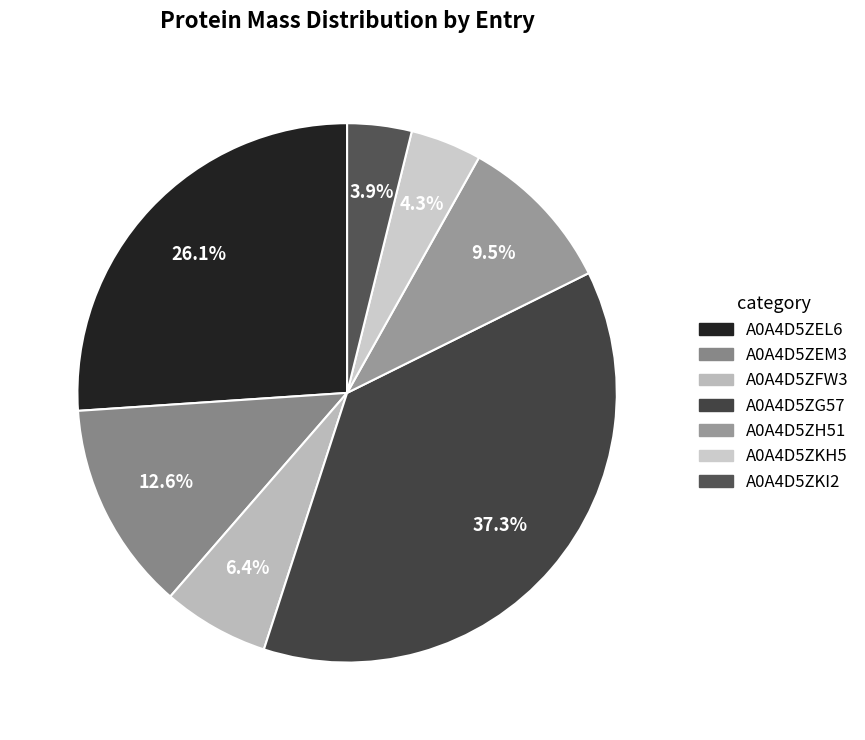

To the nearest percent, what is the difference between the largest and smallest slice percentages?

33%